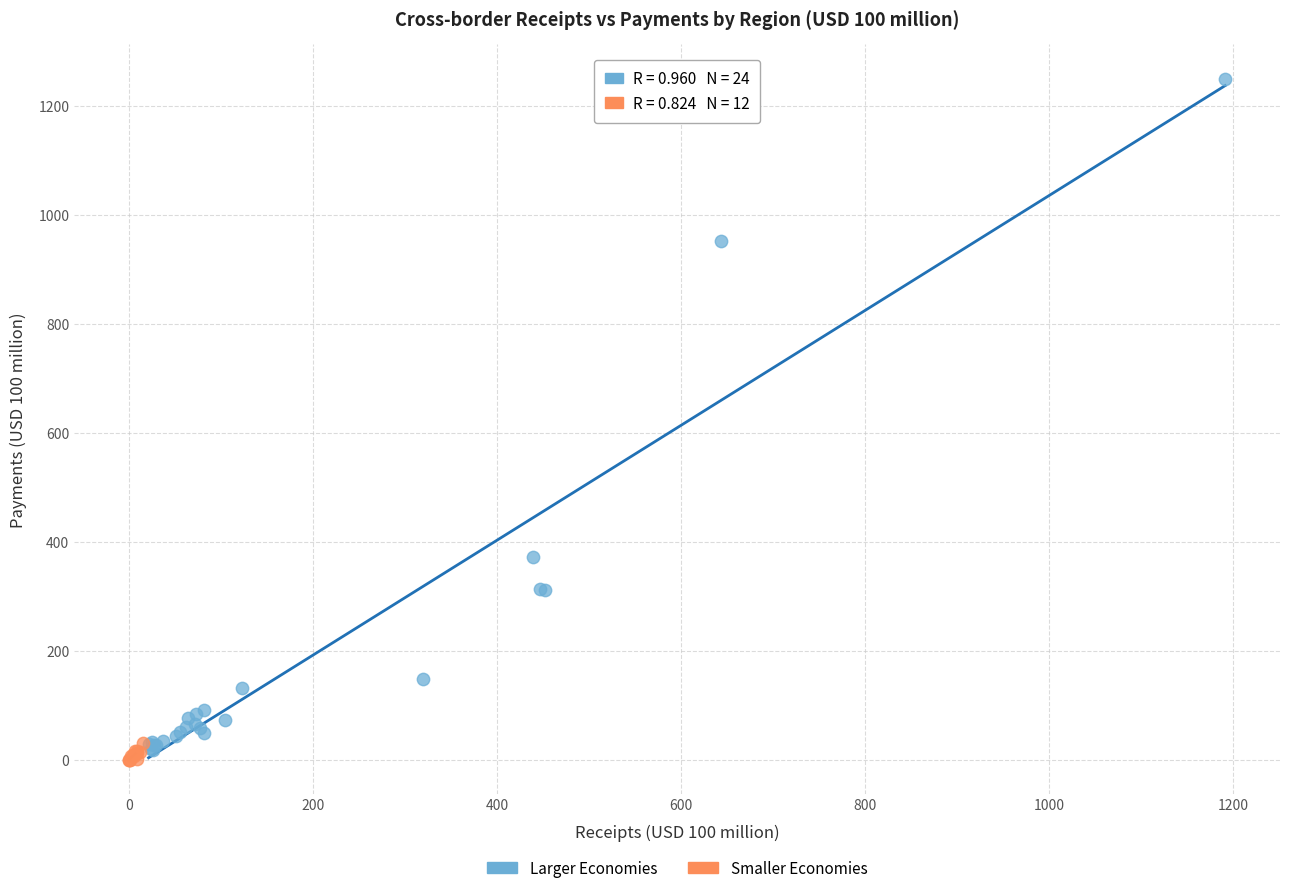

What are all the series names shown in the legend?

Larger Economies, Smaller Economies